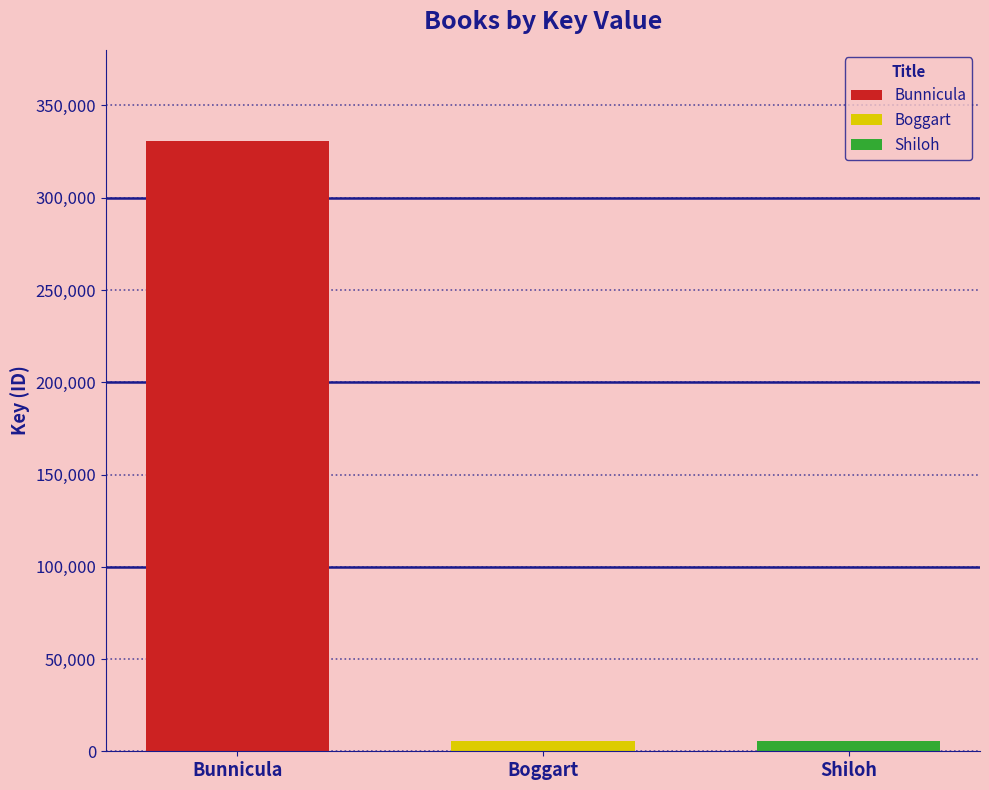

Which series has the largest range (max minus min)?

Bunnicula